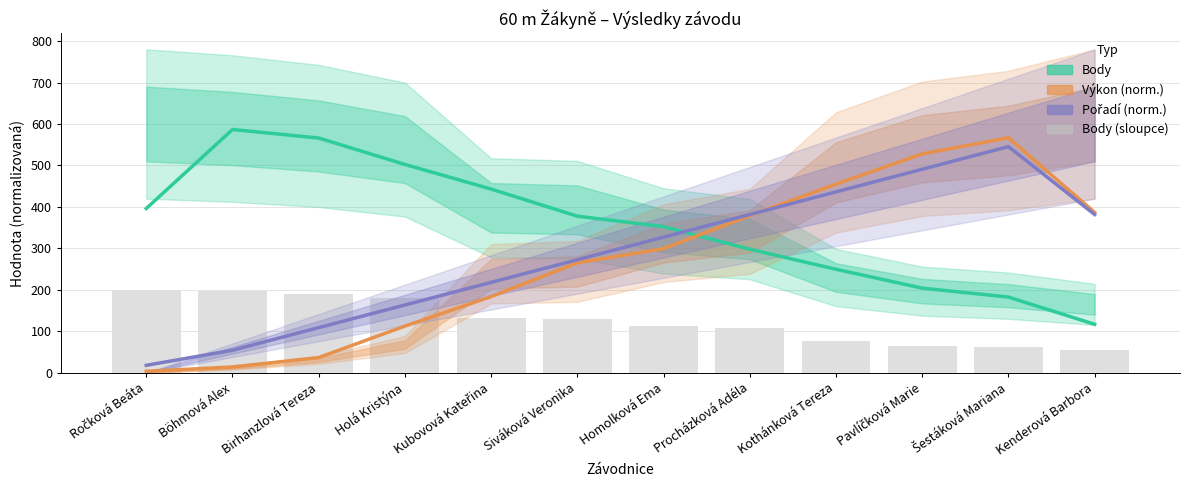

Rank the categories by Body value from lowest to highest.

Kenderová Barbora, Šestáková Mariana, Pavlíčková Marie, Kothánková Tereza, Procházková Adéla, Homolková Ema, Siváková Veronika, Ročková Beáta, Kubovová Kateřina, Holá Kristýna, Birhanzlová Tereza, Böhmová Alex